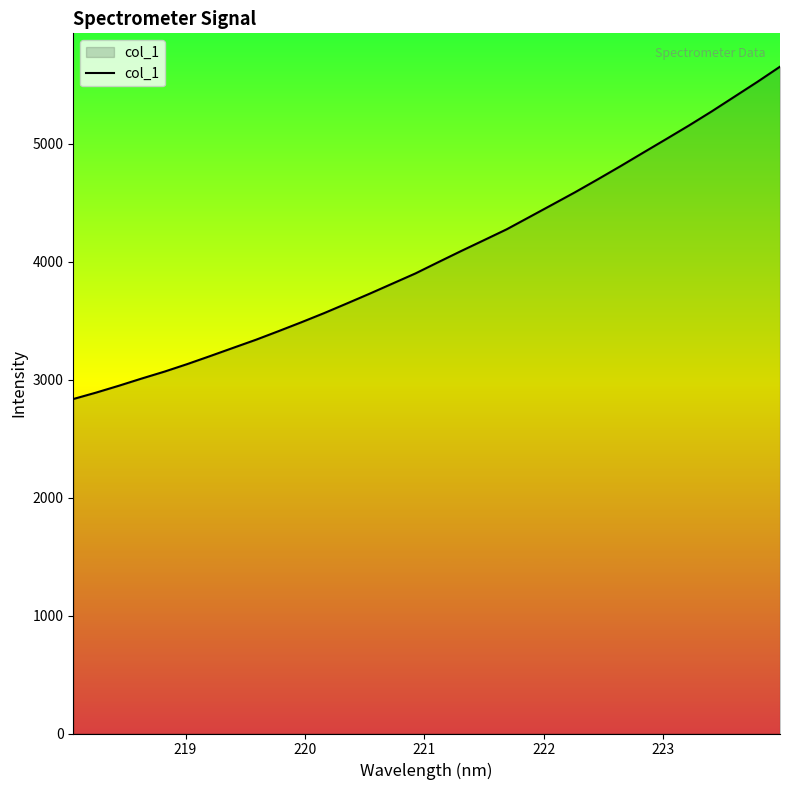

What is the difference between the maximum and minimum values?

2817.5